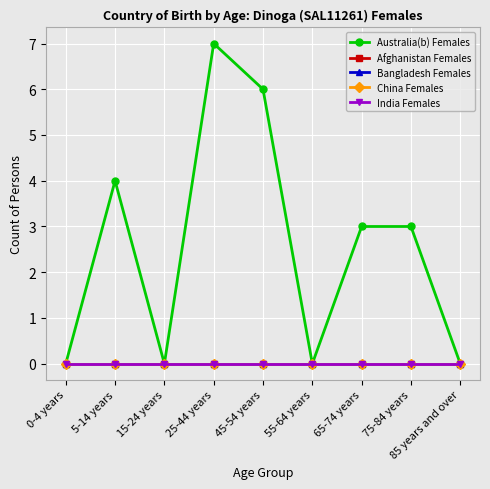

True or false: Bangladesh Females has a value of 0 at 45-54 years.

True